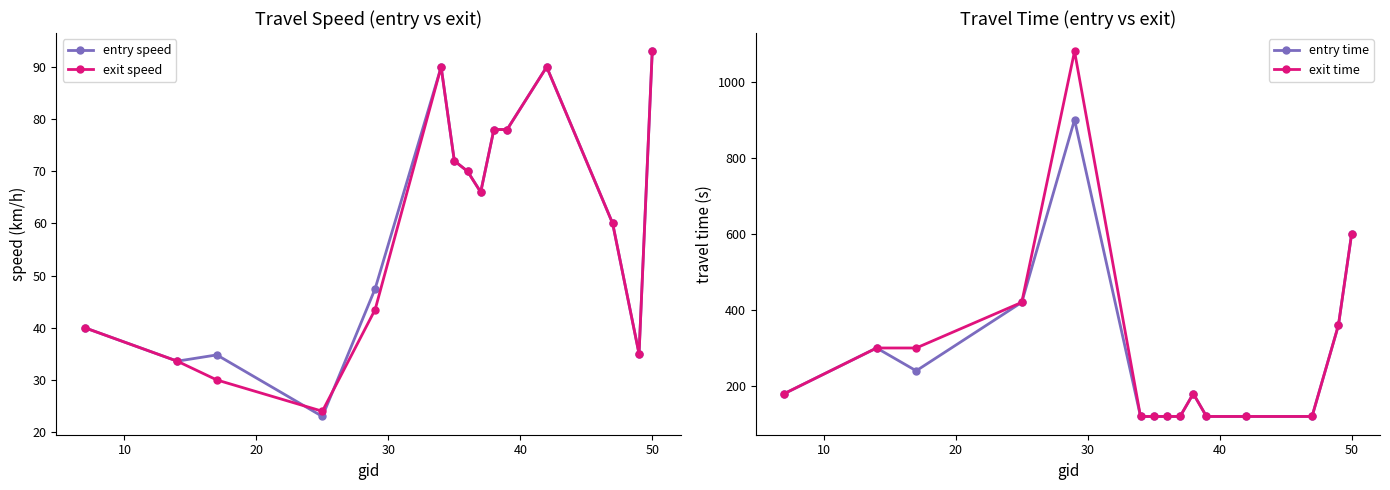

True or false: exit speed and entry time cross at least once.

False